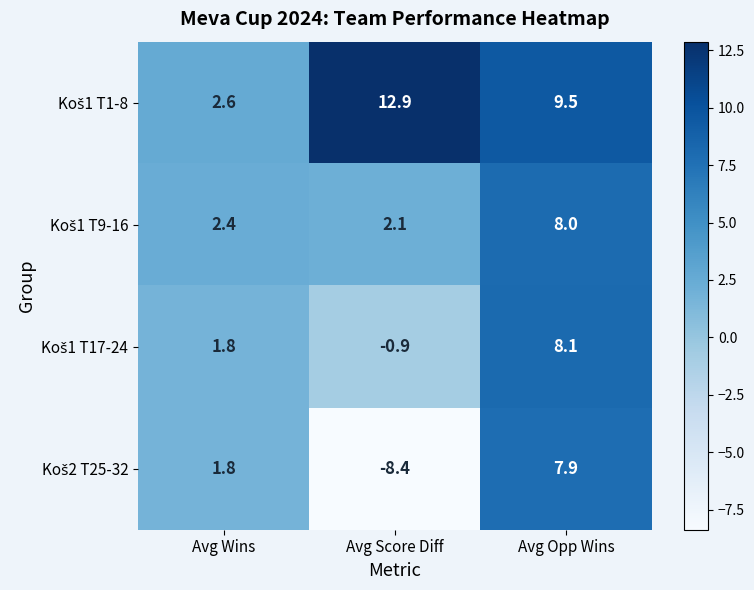

At which category does the chart reach its minimum across all series?

Avg Score Diff